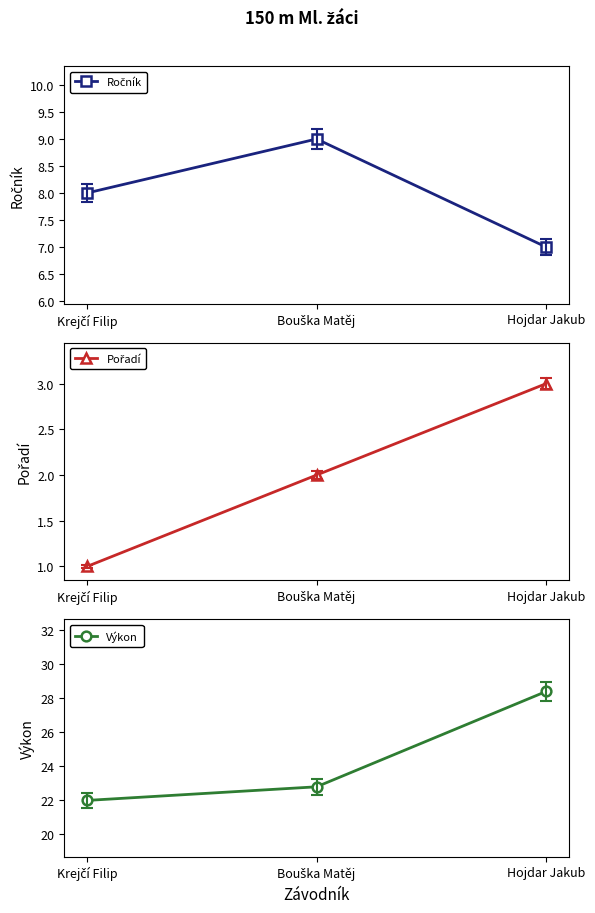

Which label corresponds to the largest value in the chart?

Hojdar Jakub